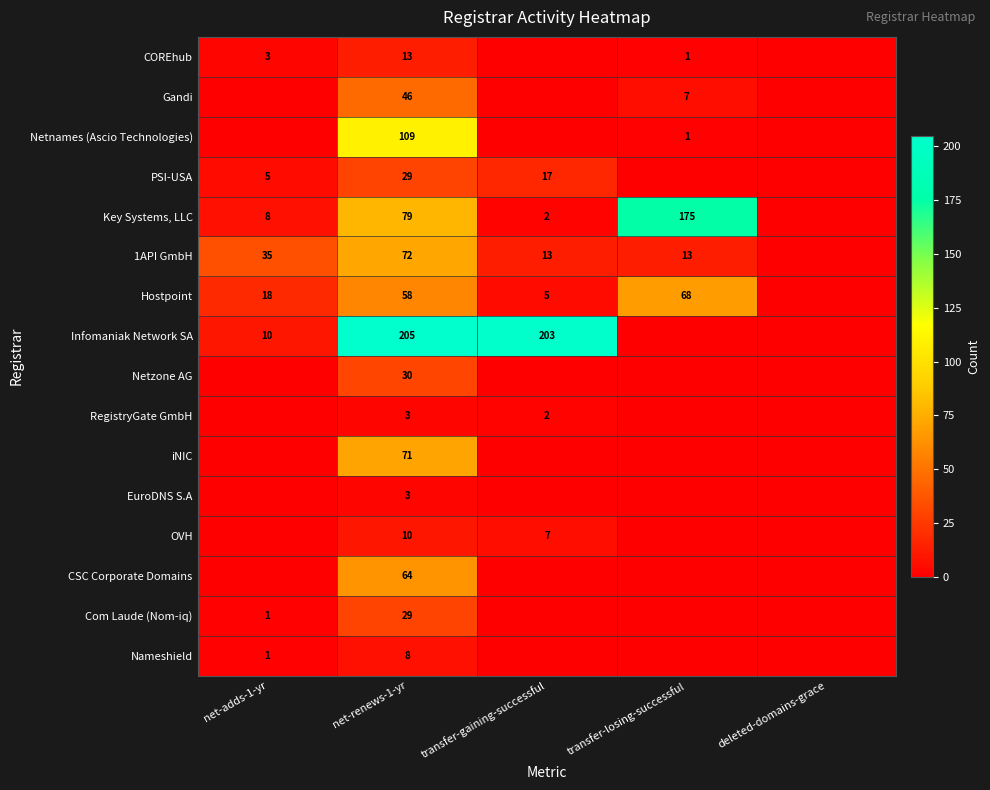

The value of Netzone AG at net-renews-1-yr is 30. True or false?

True